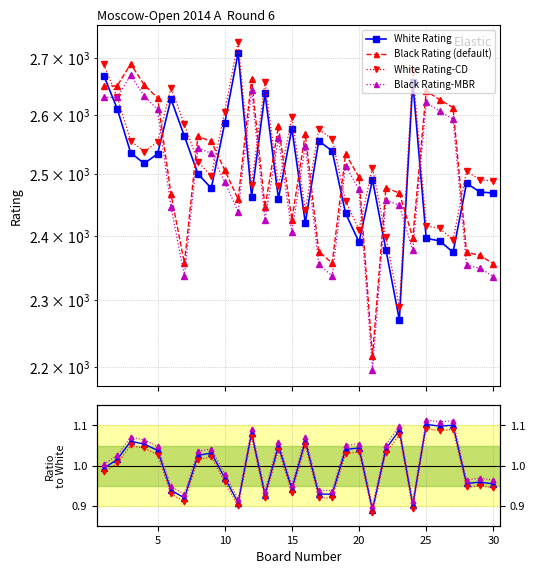

True or false: Black/White and Black Rating-MBR cross at least once.

False